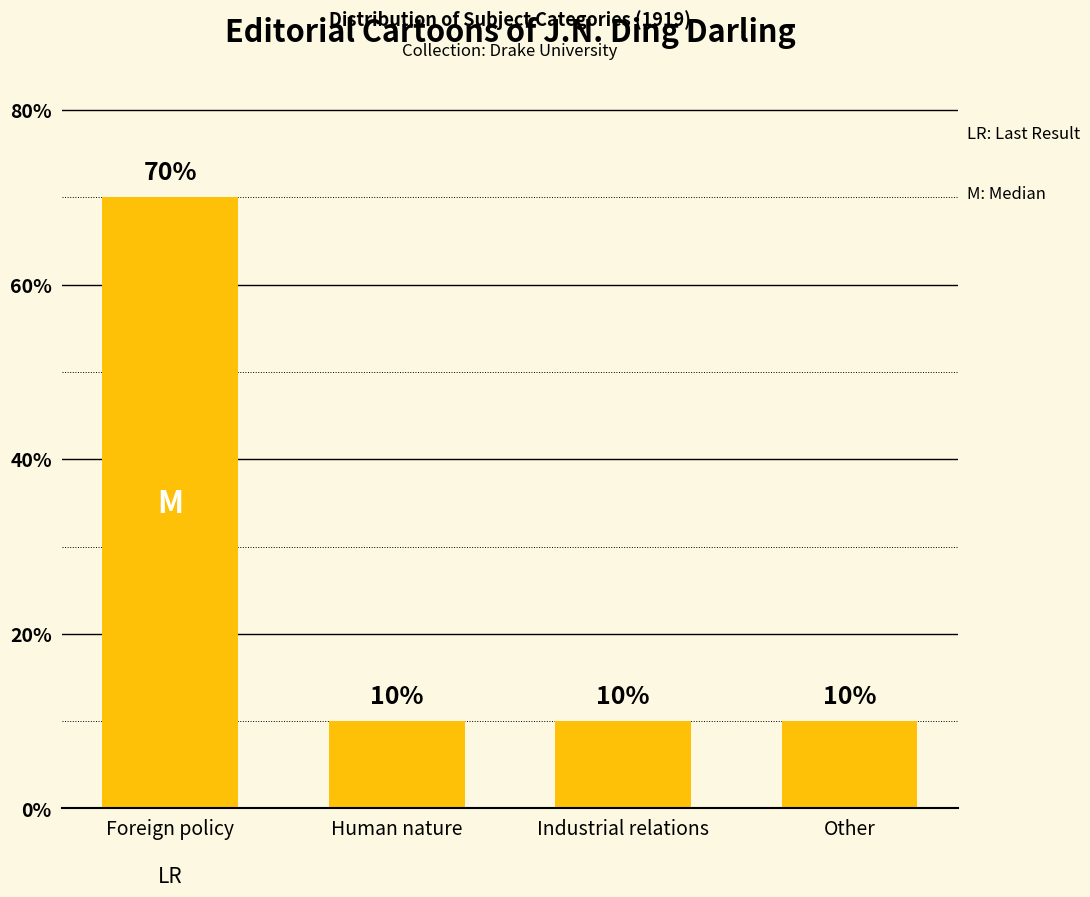

How many categories are shown in the chart?

4